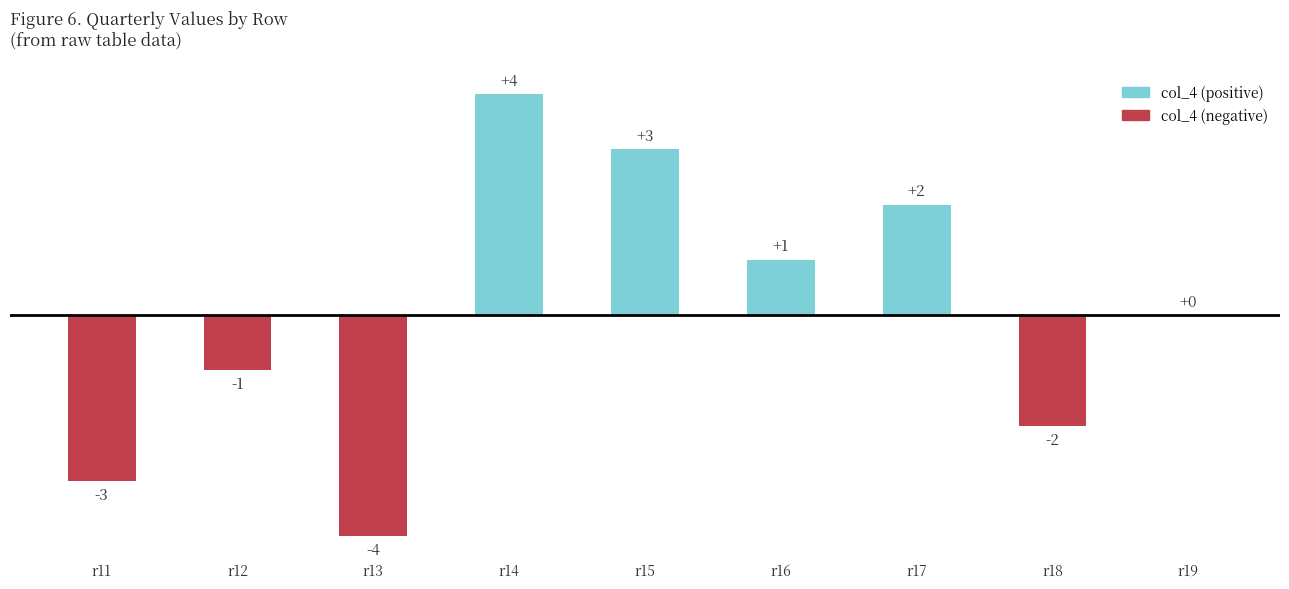

Read the value at r12.

-1